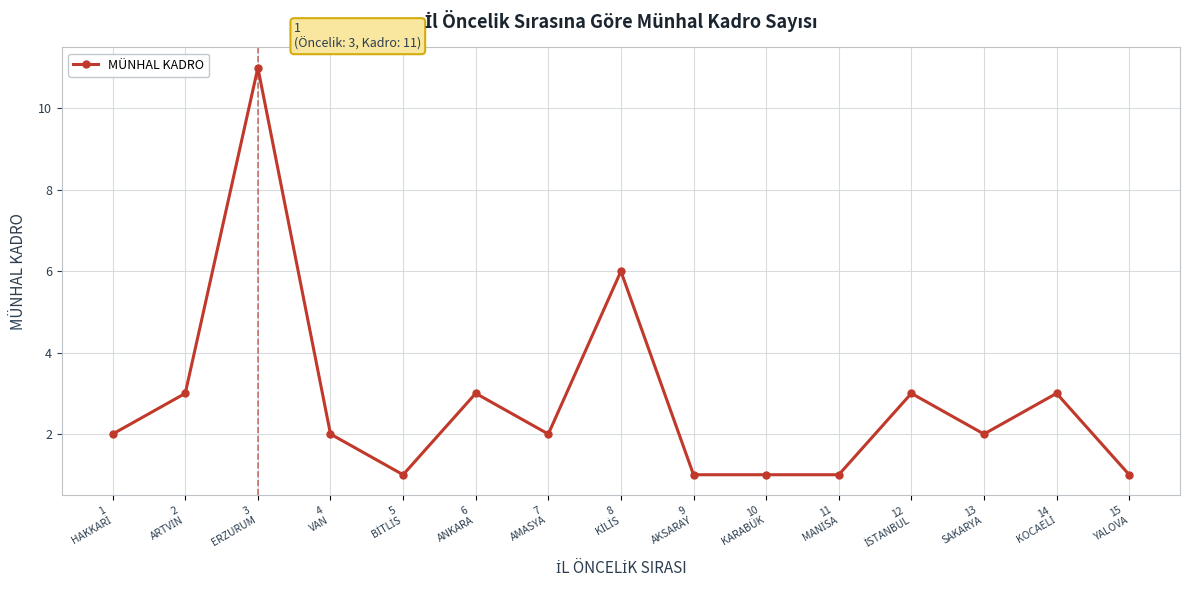

Count the number of categories in the chart.

15